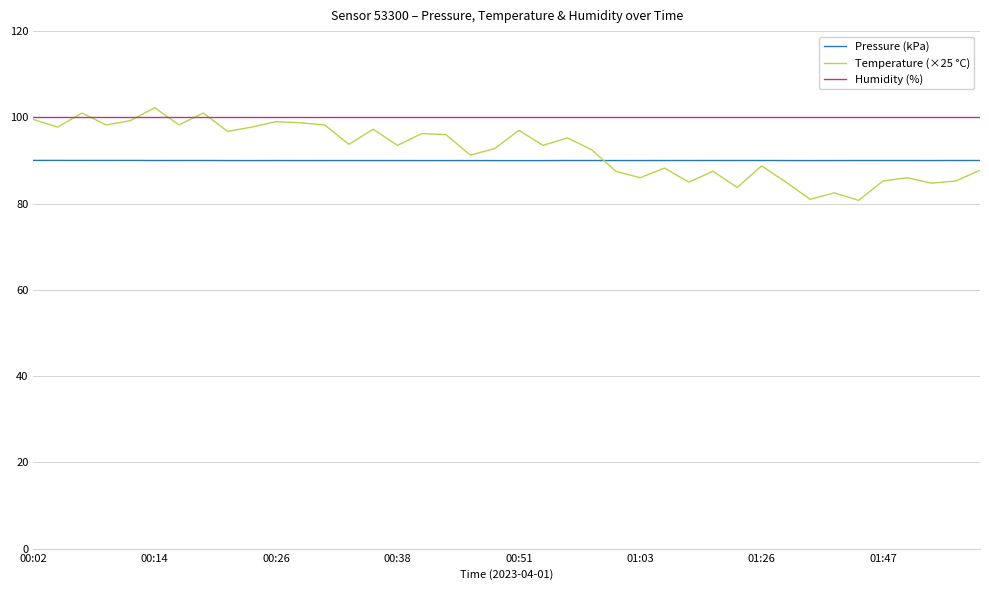

True or false: Humidity (%) and Pressure (kPa) cross at least once.

False